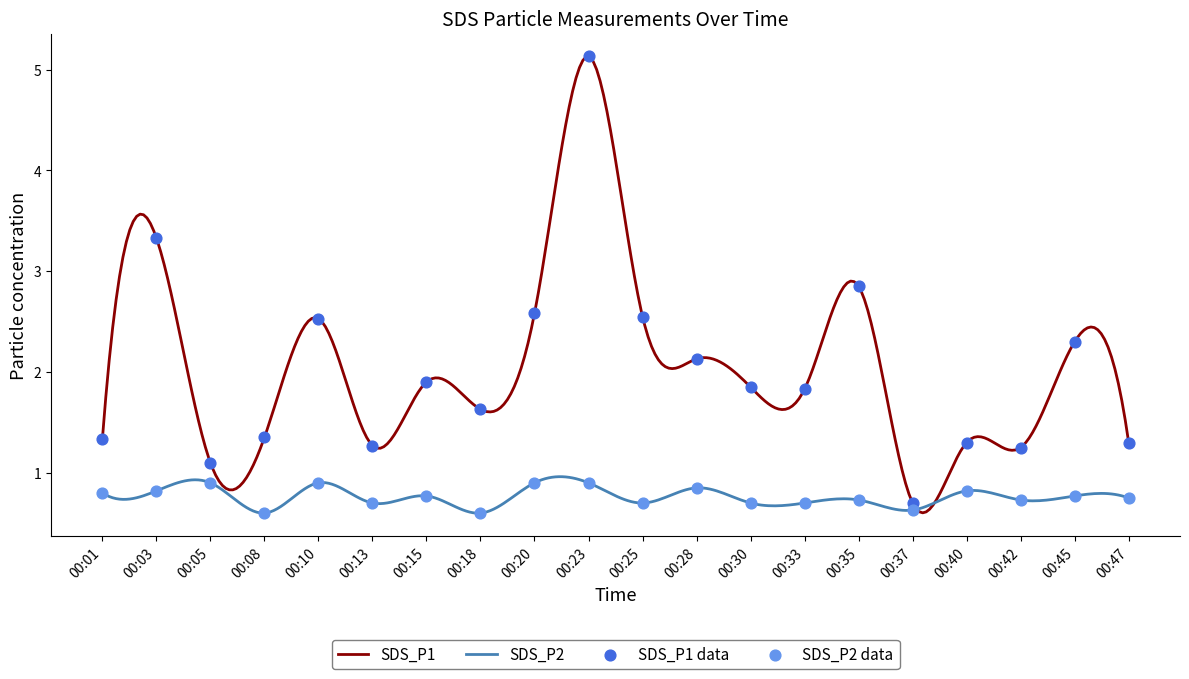

At which category is the sum across all series the highest?

00:23